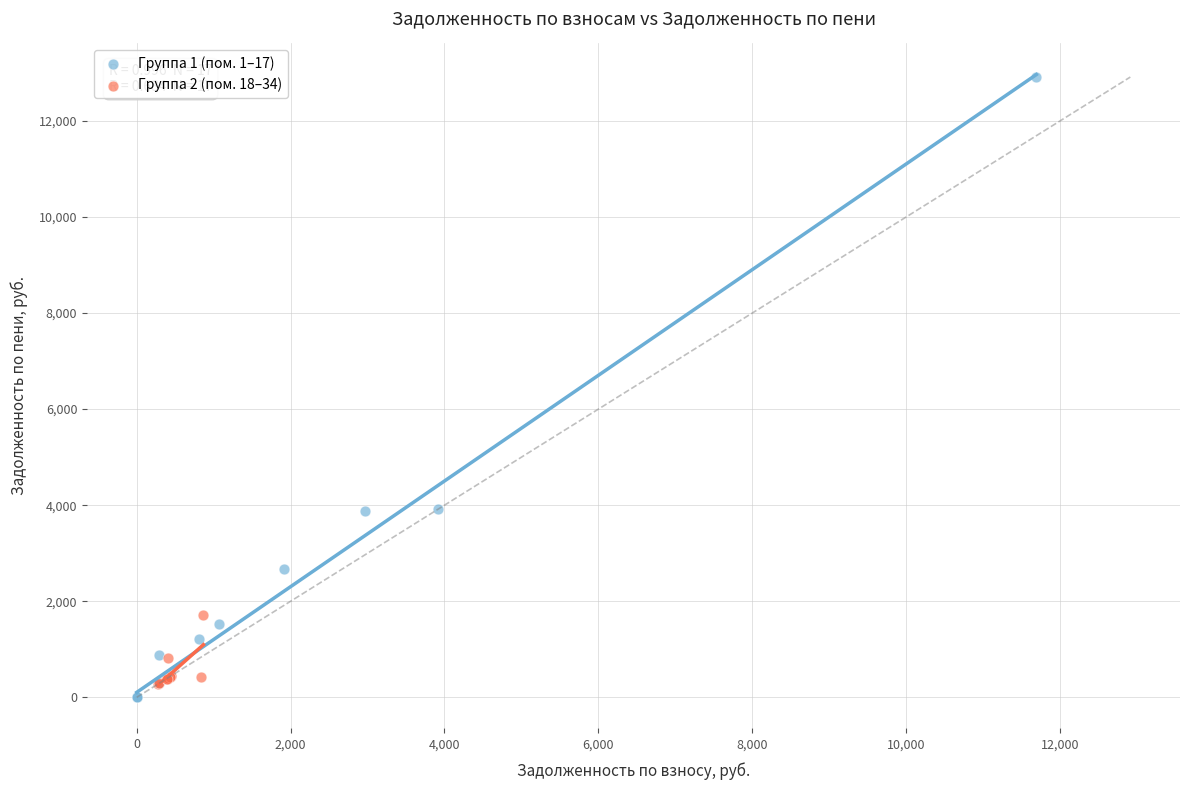

Which series has the widest spread of Y values?

Группа 1 (пом. 1–17)